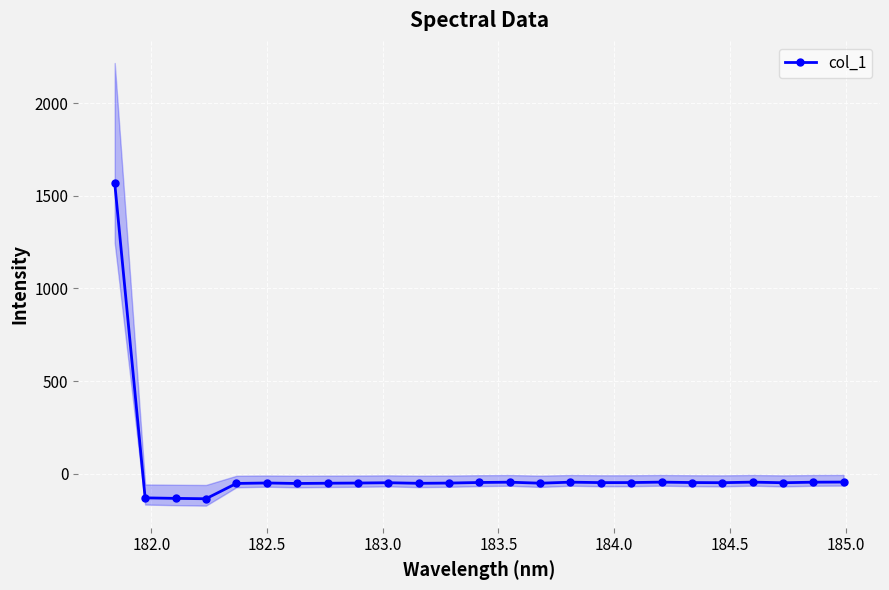

Reading left to right, list all the values displayed in this chart.

1569.7	-131.2	-133.9	-136.0	-53.4	-50.8	-53.5	-52.1	-51.1	-49.4	-52.6	-51.2	-48.1	-46.5	-51.9	-46.4	-48.8	-48.5	-46.2	-48.4	-49.2	-46.1	-49.5	-46.5	-45.7